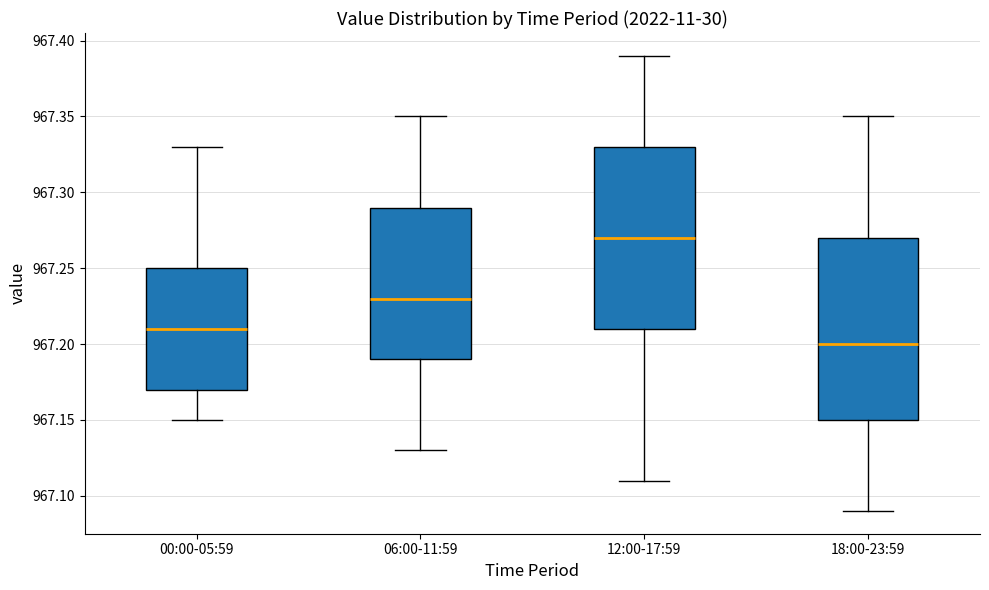

Reading left to right, read every box against the y-axis: the position of its median line, the range the box covers, and the ends of its whiskers. The values are not printed on the chart, so give them approximately, as read against the axis.

00:00-05:59: median 967.21, box 967.17 to 967.25, whiskers 967.15 to 967.33
06:00-11:59: median 967.23, box 967.19 to 967.29, whiskers 967.13 to 967.35
12:00-17:59: median 967.27, box 967.21 to 967.33, whiskers 967.11 to 967.39
18:00-23:59: median 967.20, box 967.15 to 967.27, whiskers 967.09 to 967.35